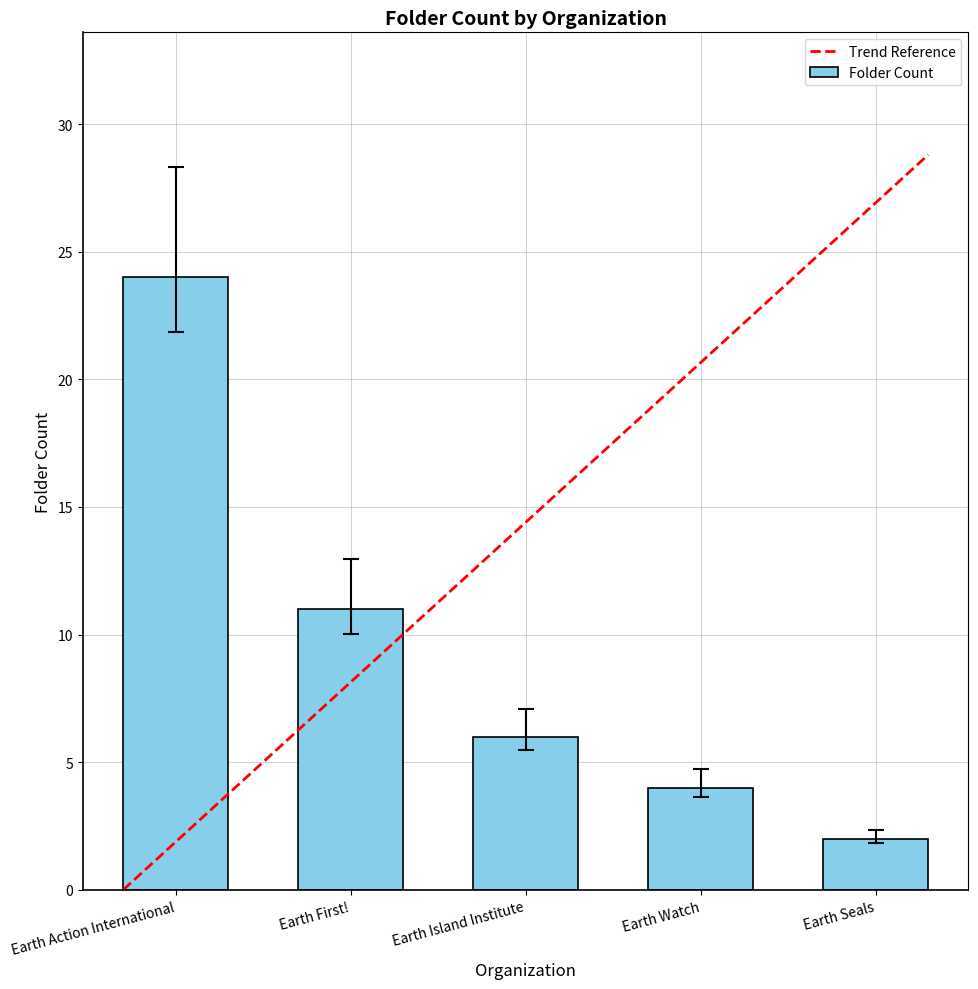

How many values are below 6?

2